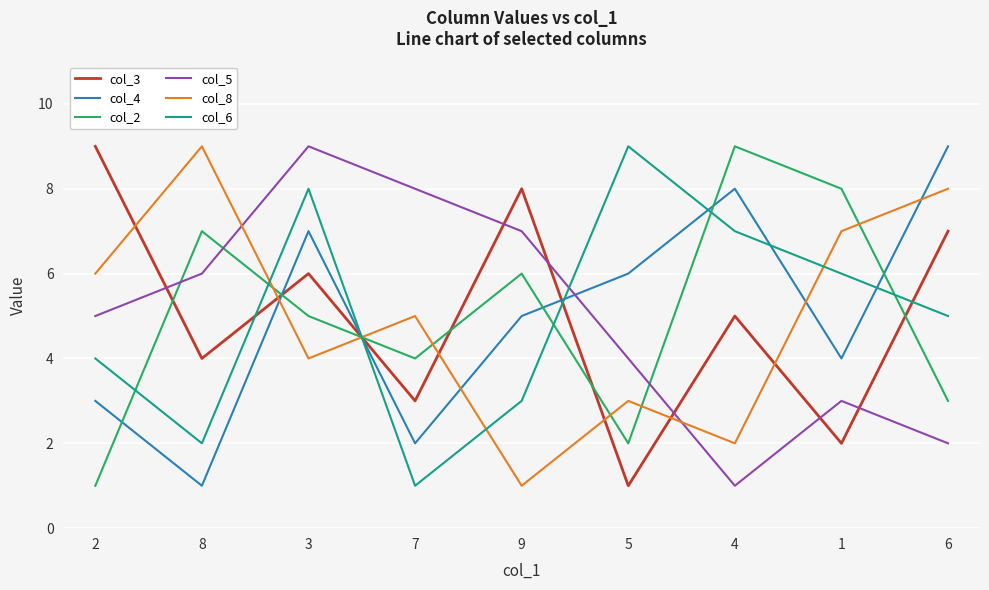

At which label is col_2 closest to 5?

3